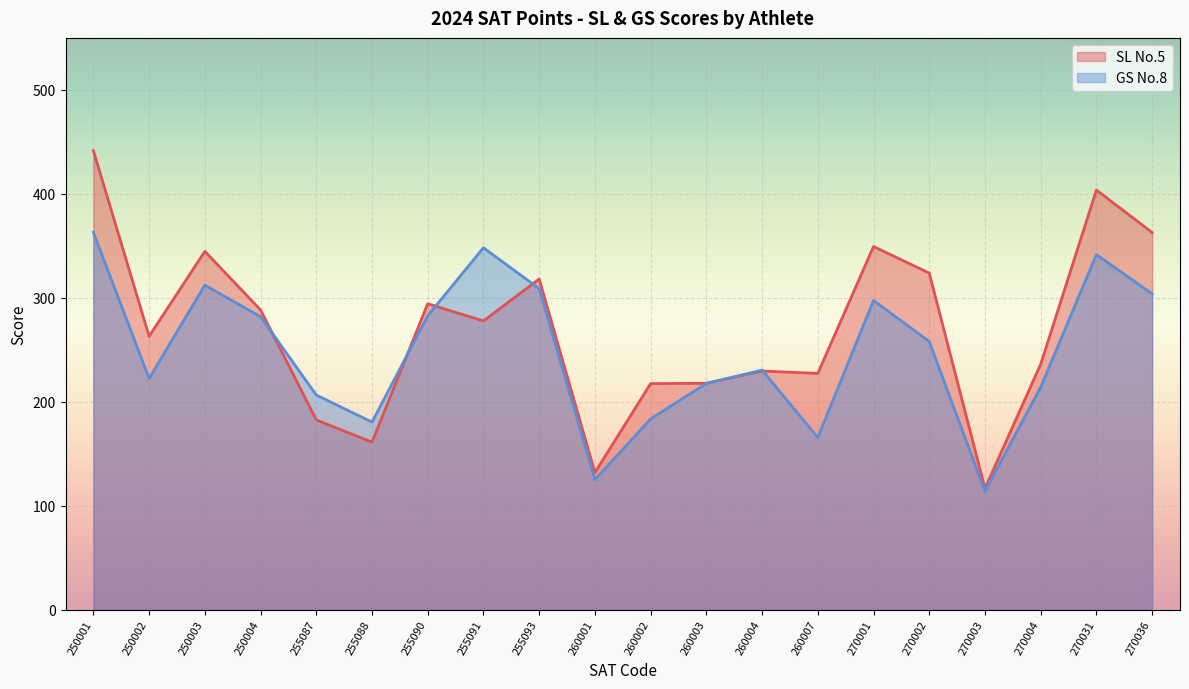

True or false: SL No.5 has a value of 422.6 at 250002.

False